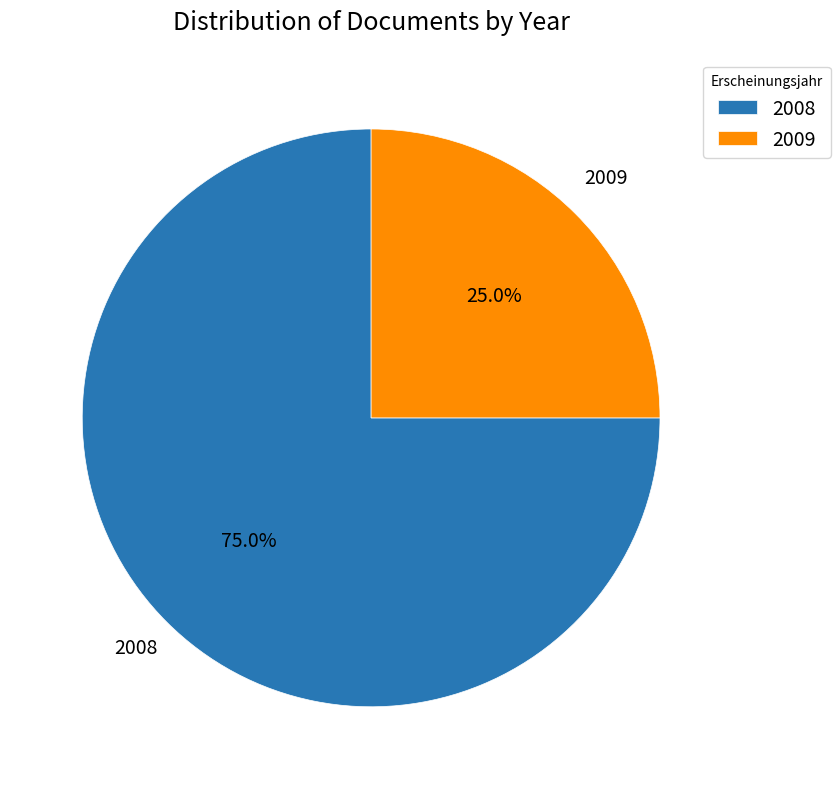

Approximately how many times larger is the value at 2008 compared to 2009?

3.0